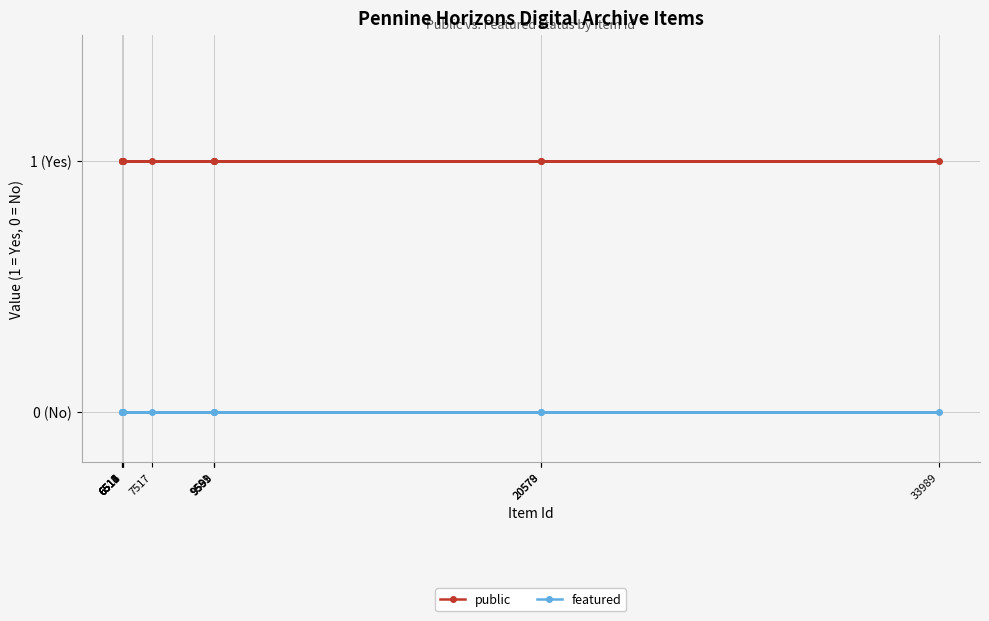

Rank the series by their maximum value, from highest to lowest.

public, featured